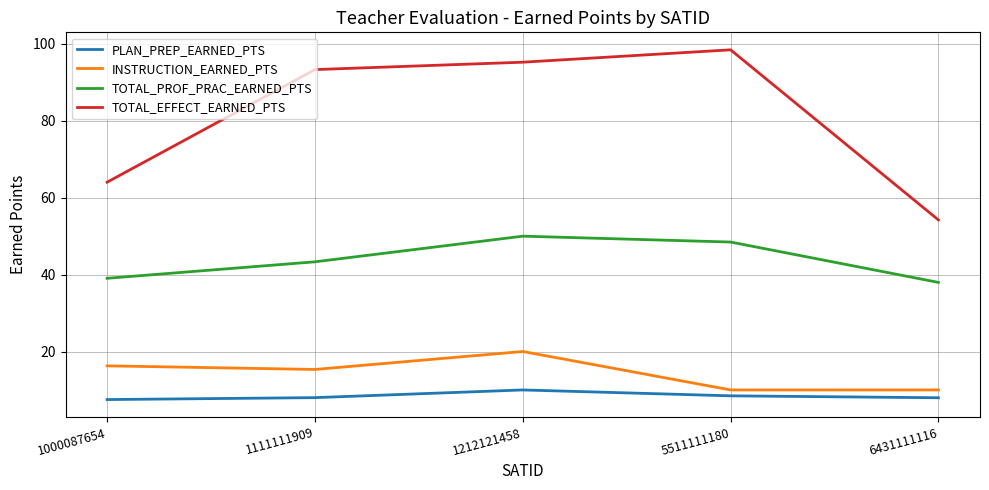

True or false: TOTAL_EFFECT_EARNED_PTS has more than 2 interior local peaks.

False